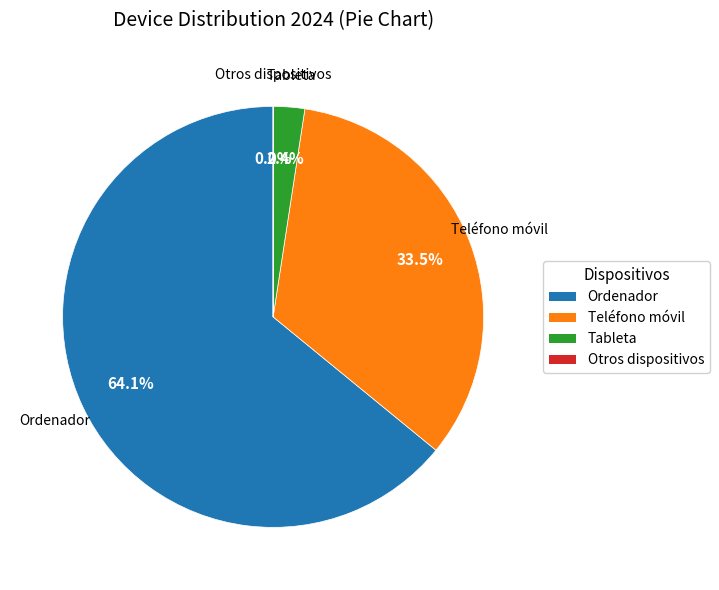

What percentage is NOT represented by Teléfono móvil?

66.5%